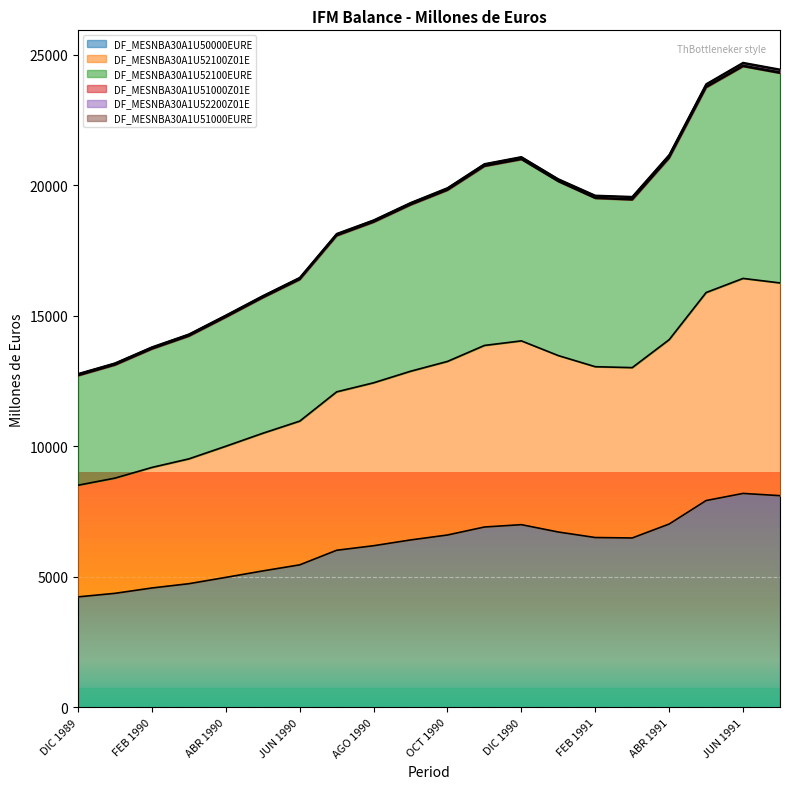

The DF_MESNBA30A1U50000EURE series shows 11476 at FEB 1991. True or false?

False